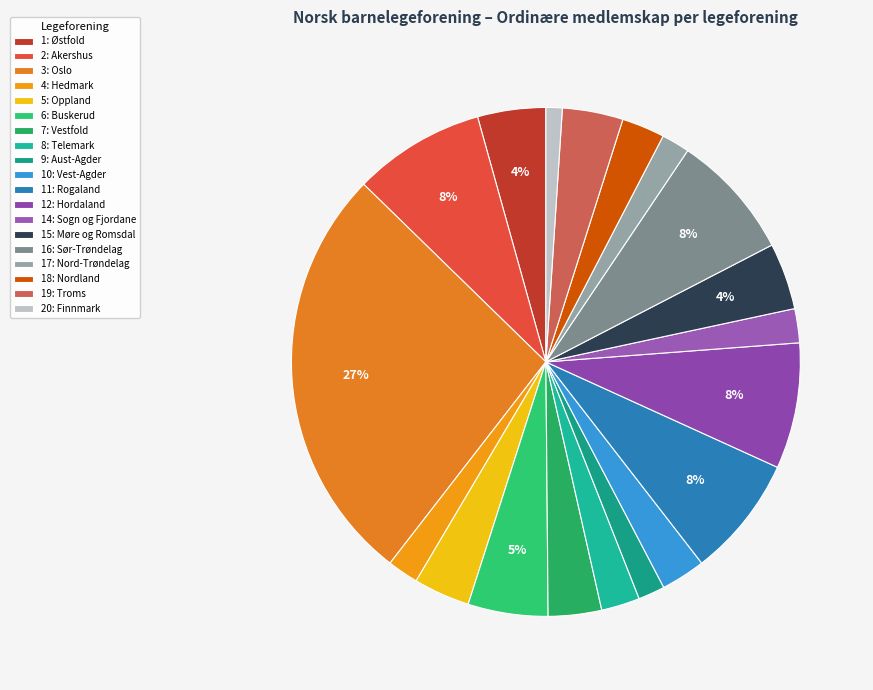

Count the number of slices in the pie.

19